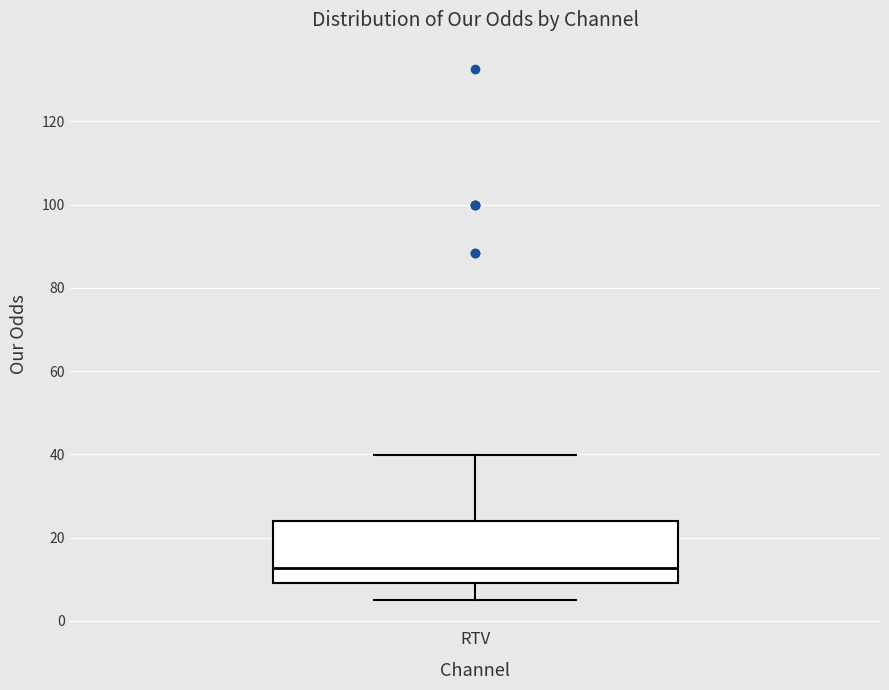

Where does the upper whisker of the box for RTV end on the y-axis? The values are not printed on the chart, so give them approximately, as read against the axis.

40